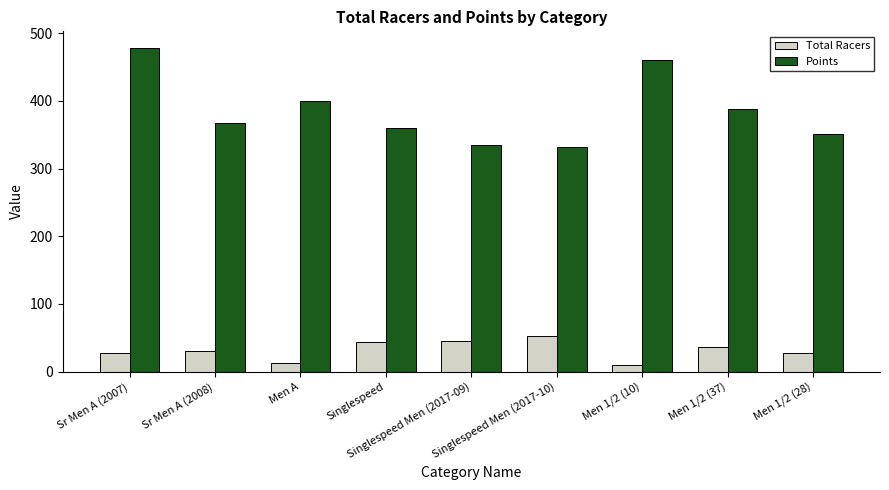

At how many categories does at least one series exceed 284?

9